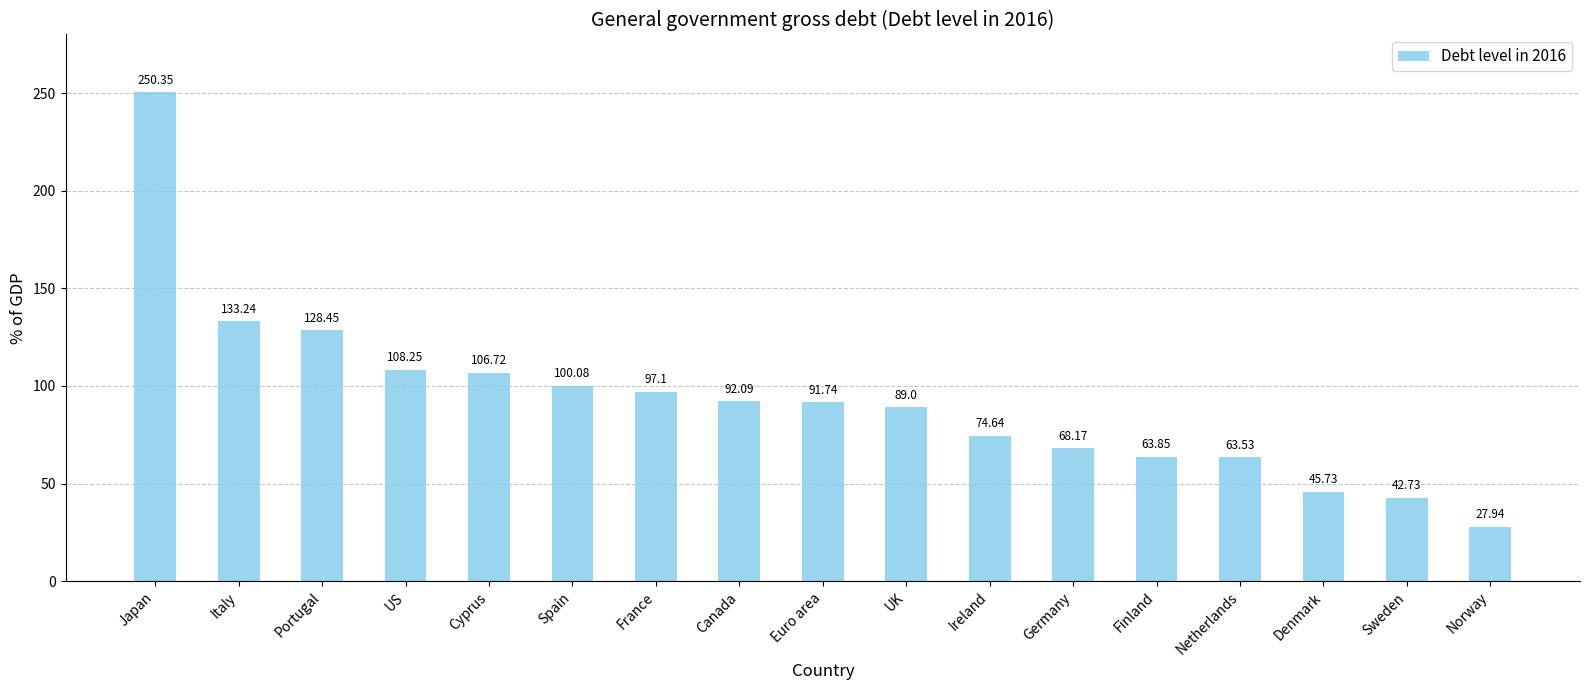

At which category does the chart reach its minimum across all series?

Norway